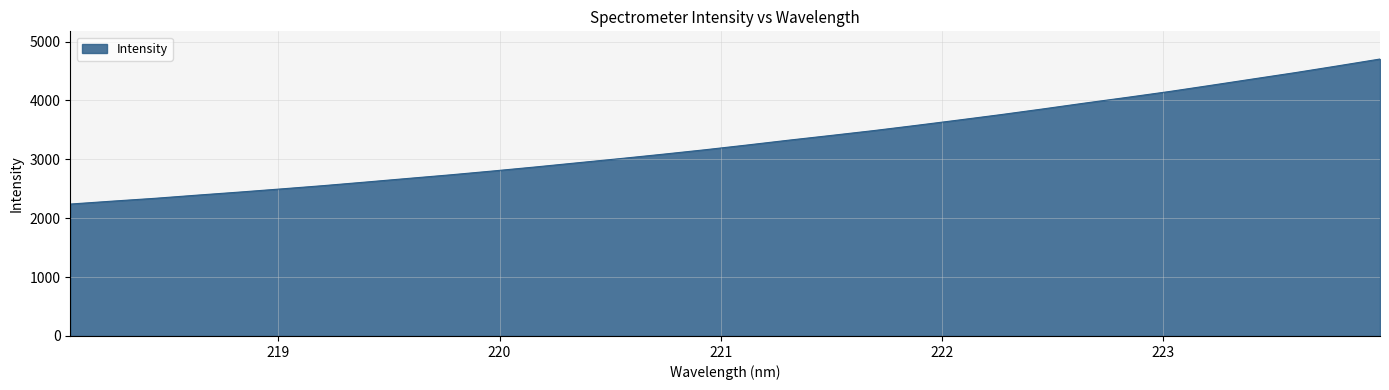

How many series are shown in this chart?

1